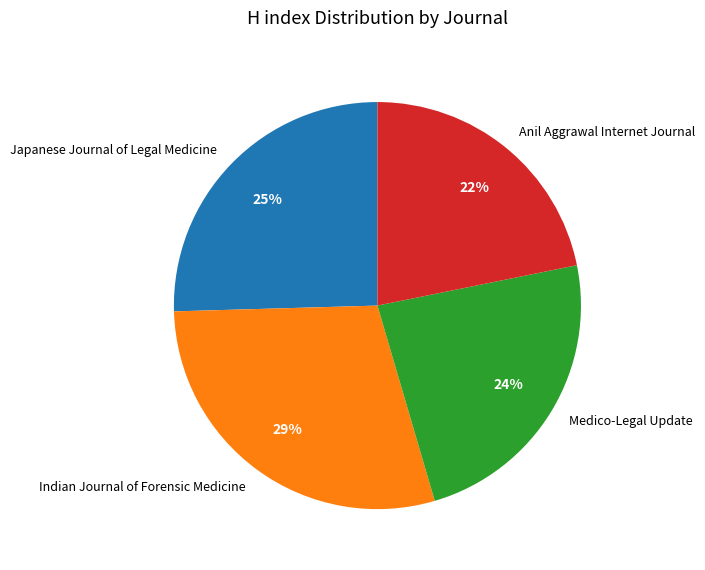

Is it true that Japanese Journal of Legal Medicine is 25% of the pie?

True